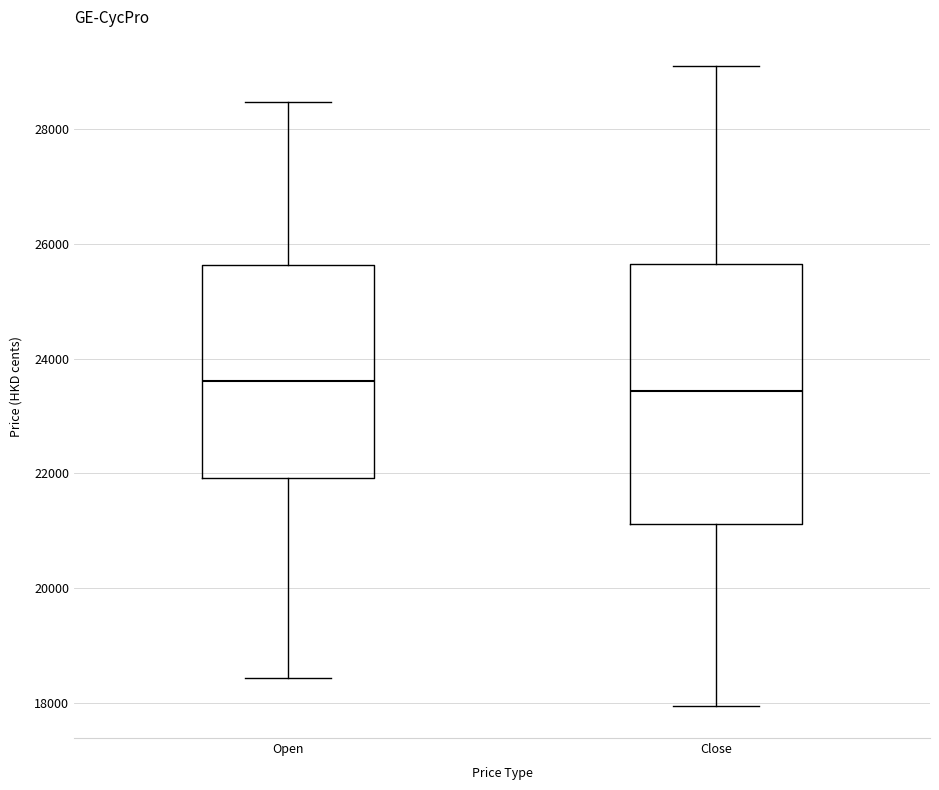

Comparing the boxes themselves (not the whiskers), which one is the tallest?

Close